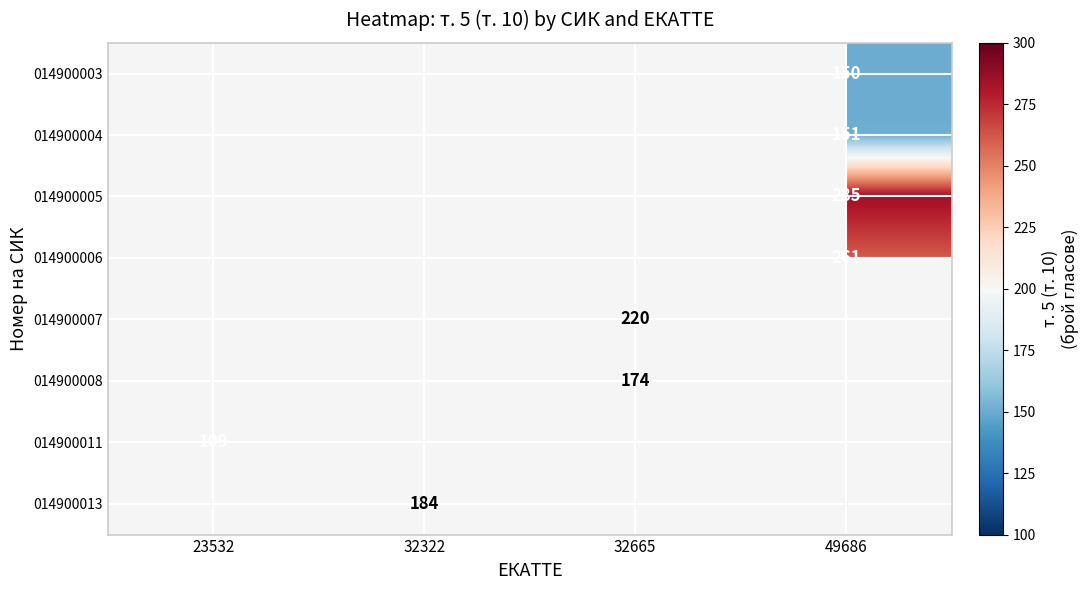

The value of 014900008 at 32665 is 174. True or false?

True